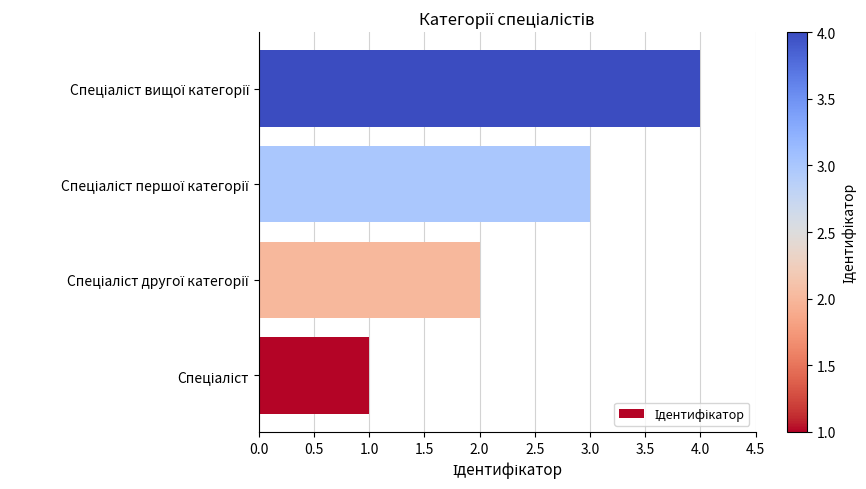

What is the difference between the maximum and minimum values?

3